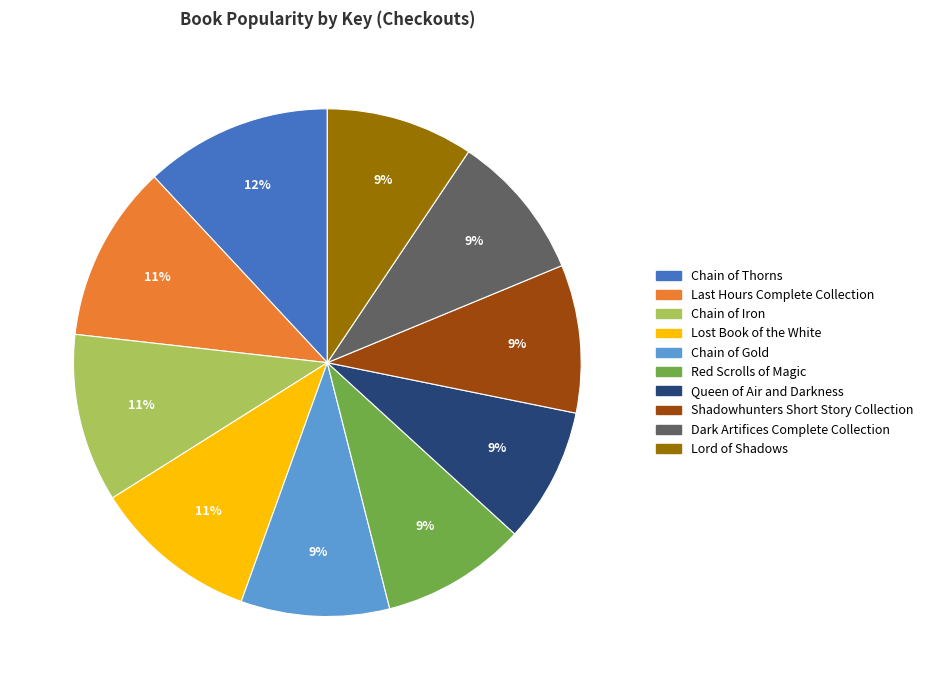

How many slices are in this pie chart?

10